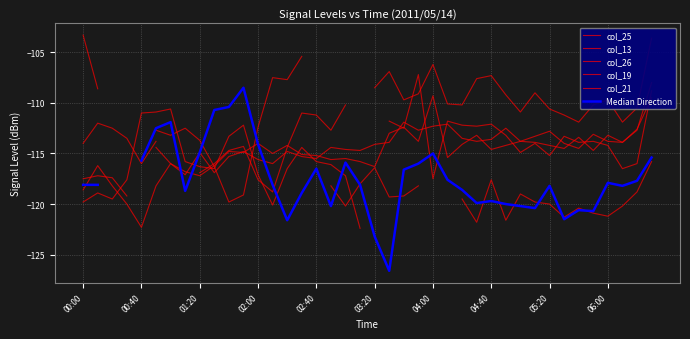

At which label does col_19 first exceed -114?

00:40